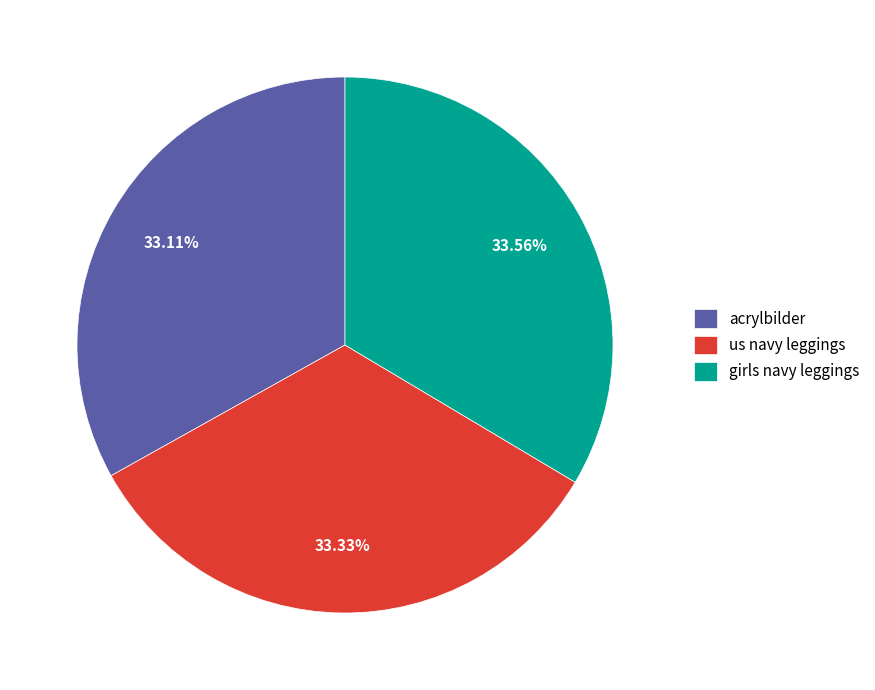

Is there any slice that represents more than half of the pie?

No